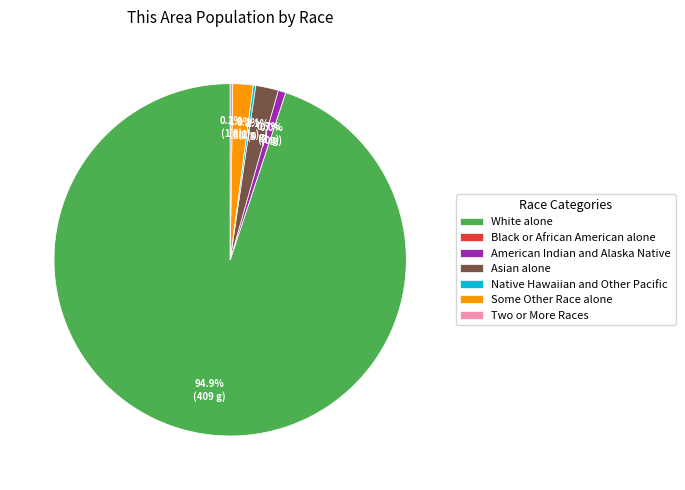

Which slice is the smallest?

Black or African American alone